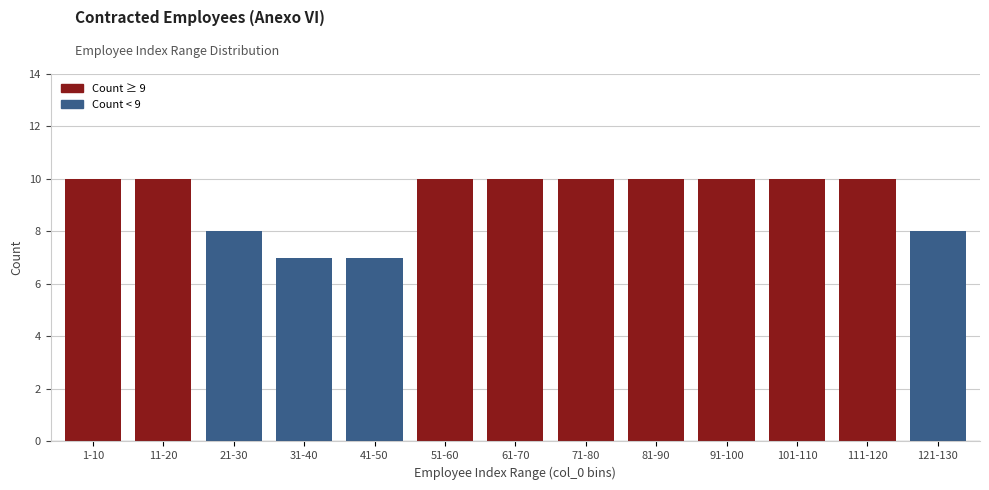

Reading left to right, list all the values displayed in this chart.

1-10=10	11-20=10	21-30=8	31-40=7	41-50=7	51-60=10	61-70=10	71-80=10	81-90=10	91-100=10	101-110=10	111-120=10	121-130=8